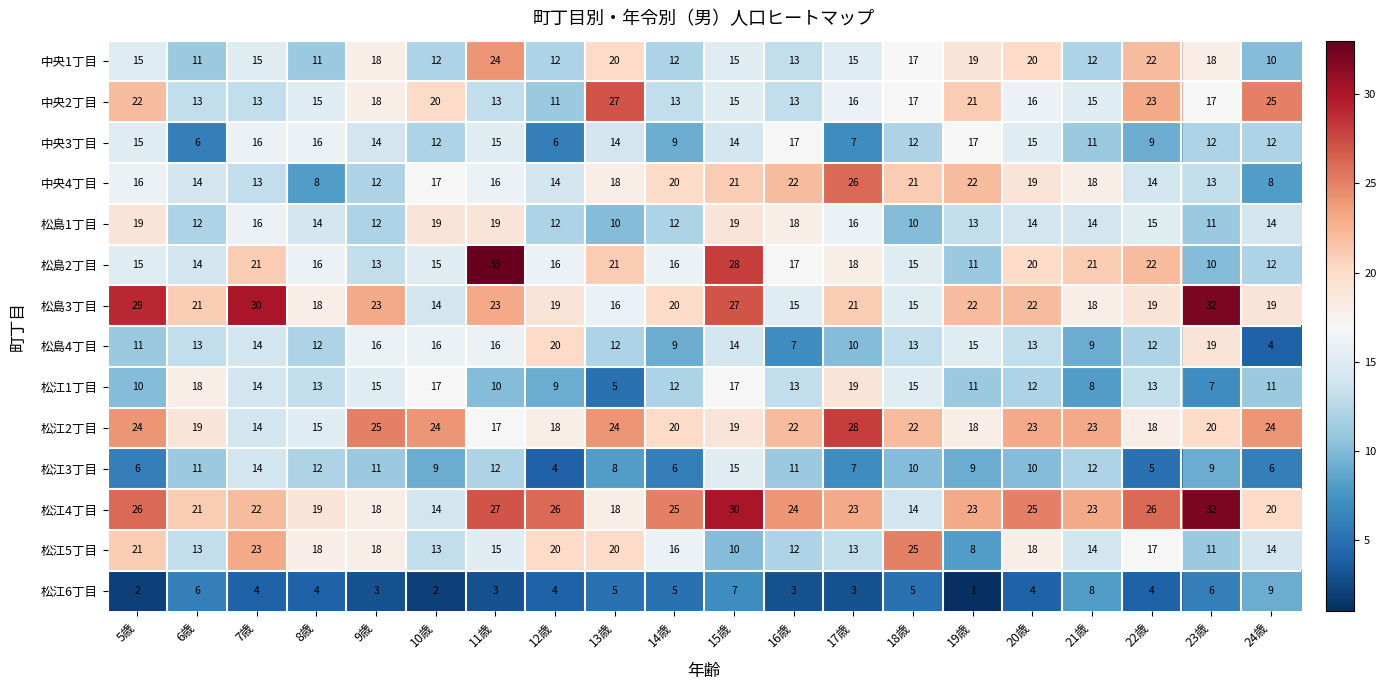

Which label corresponds to the largest value in the chart?

11歳